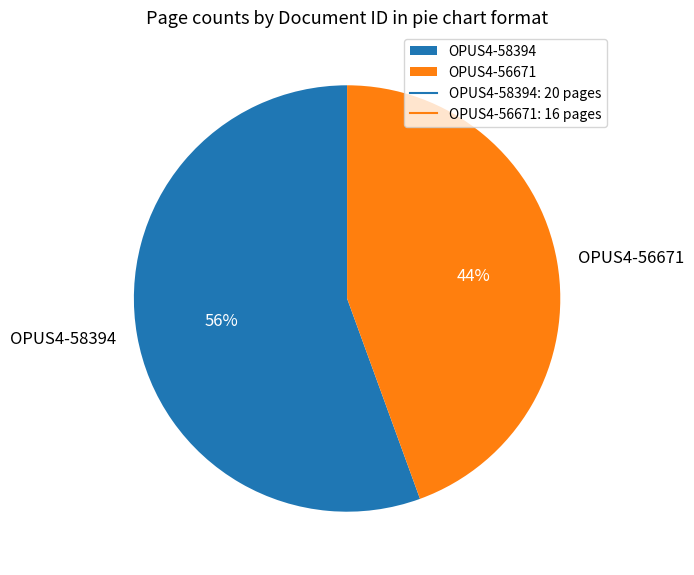

Which category has the smallest portion of the pie?

OPUS4-56671